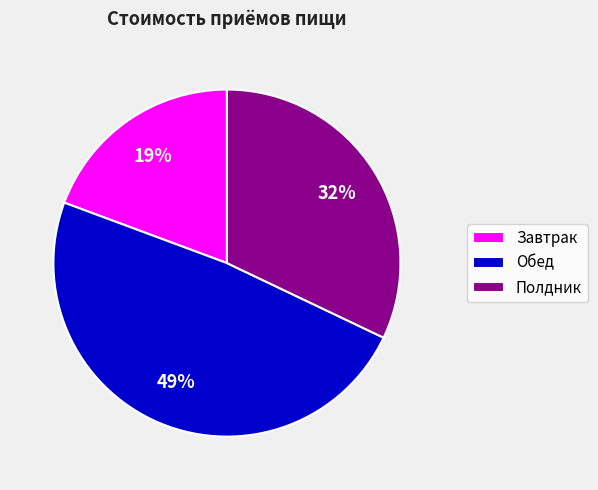

True or false: Полдник accounts for 27% of the total.

False